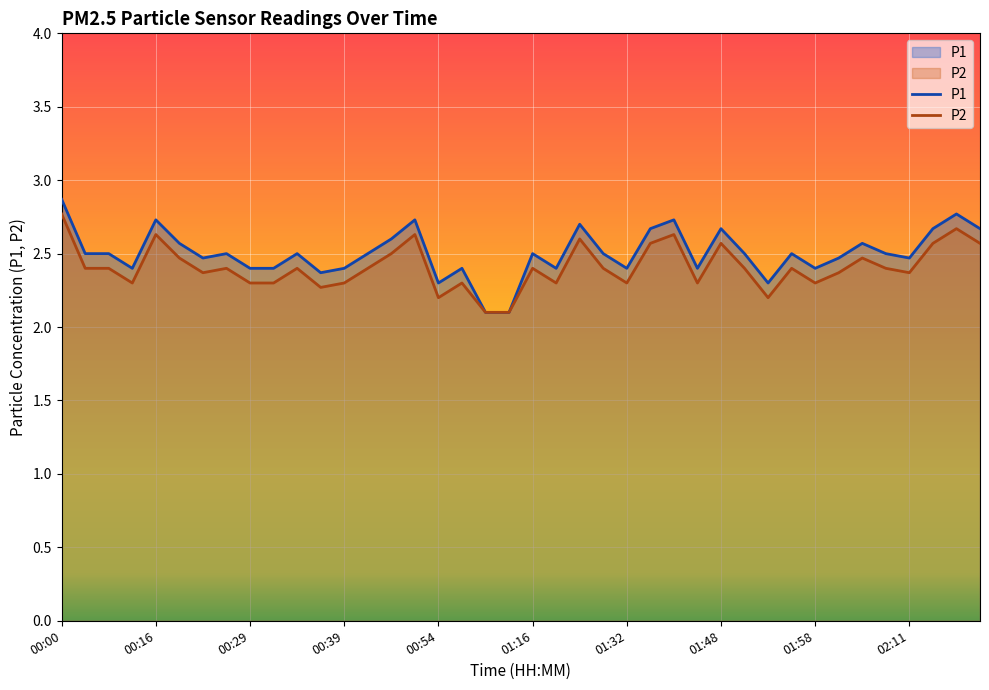

Rank the series by their maximum value, from lowest to highest.

P2, P1